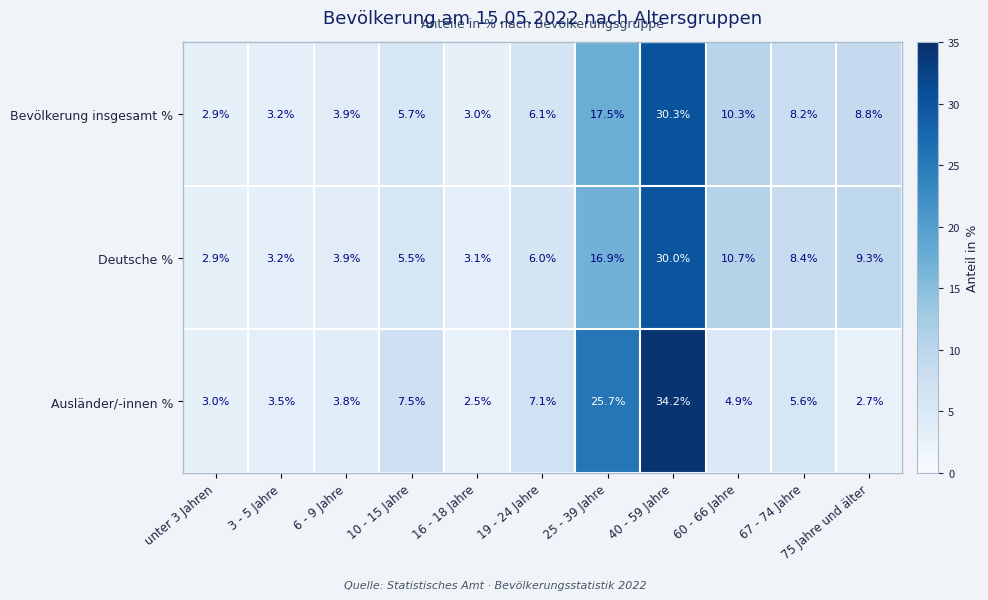

At which category does the chart reach its peak across all series?

40 - 59 Jahre